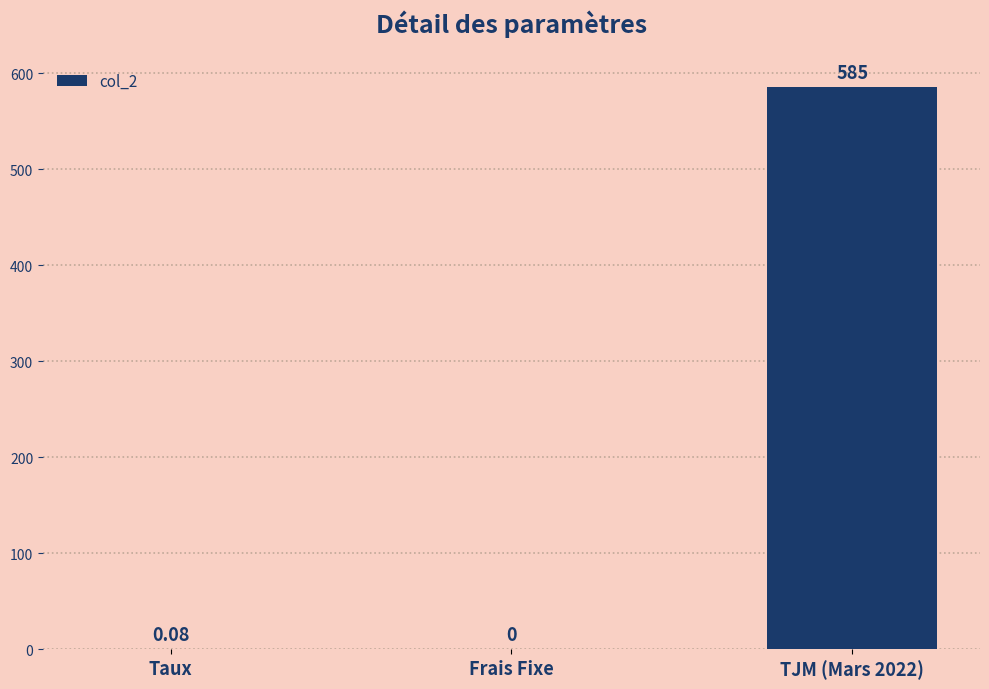

What is the sum of the values at TJM (Mars 2022) and Frais Fixe?

585.0